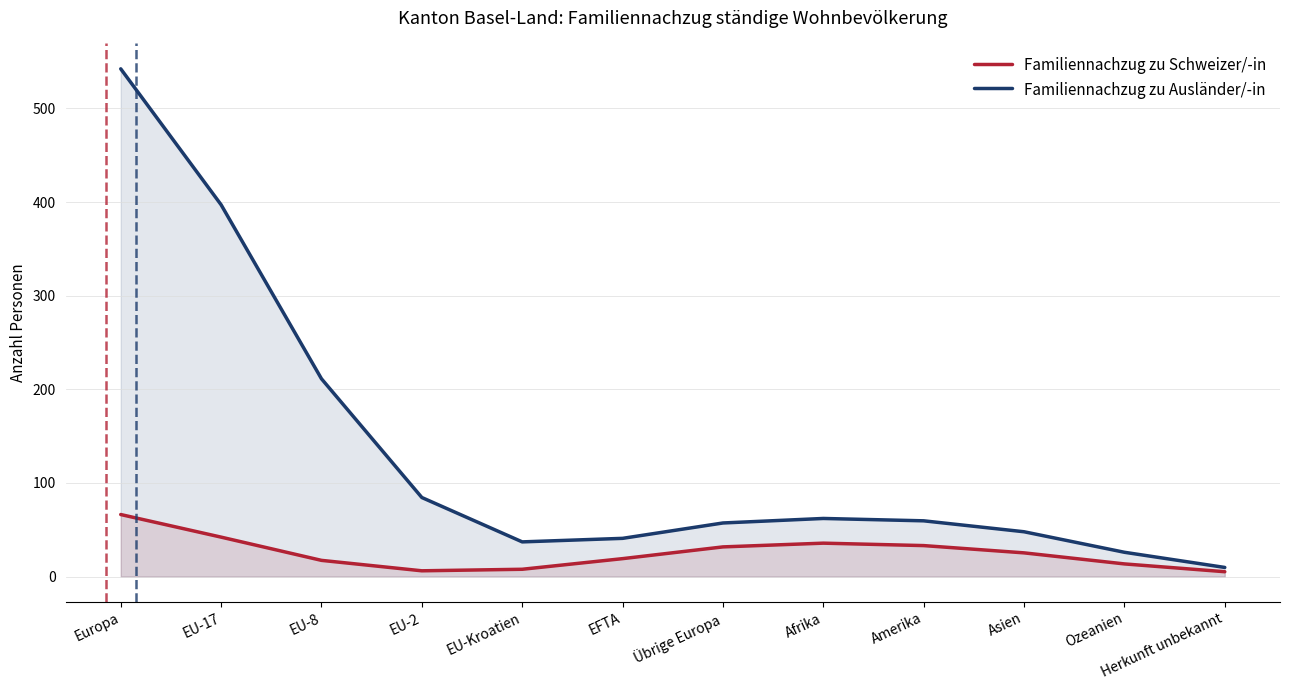

Which series has the largest total across all categories?

Familiennachzug zu Ausländer/-in